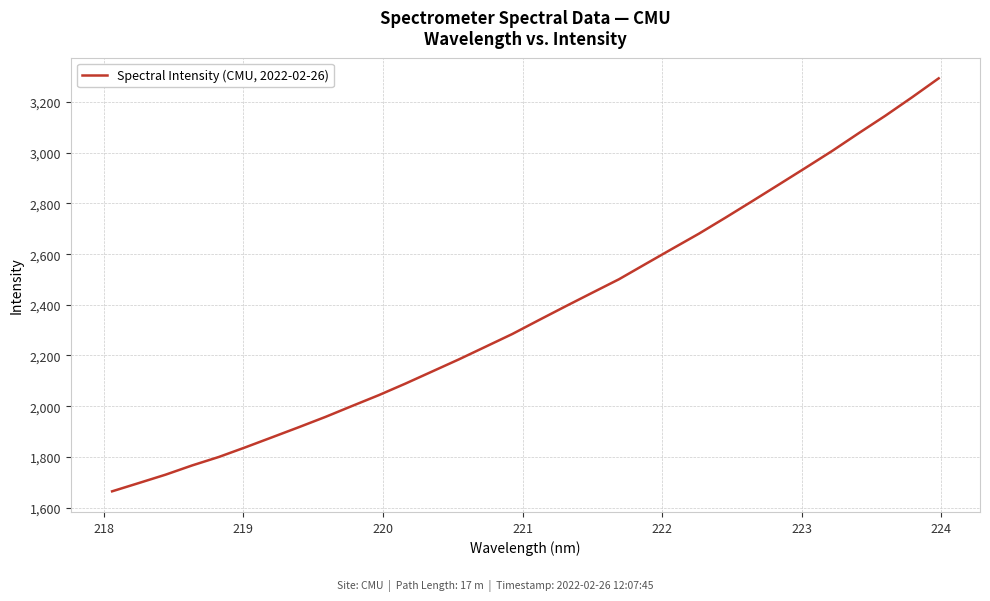

What is the maximum value shown in the chart?

3293.8